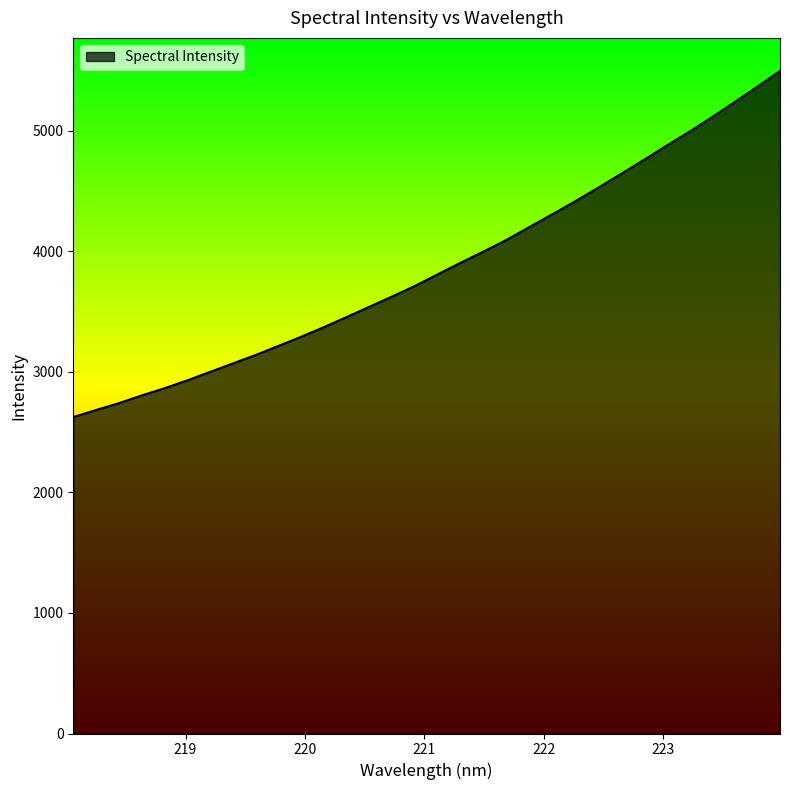

How many values are below 3812?

16